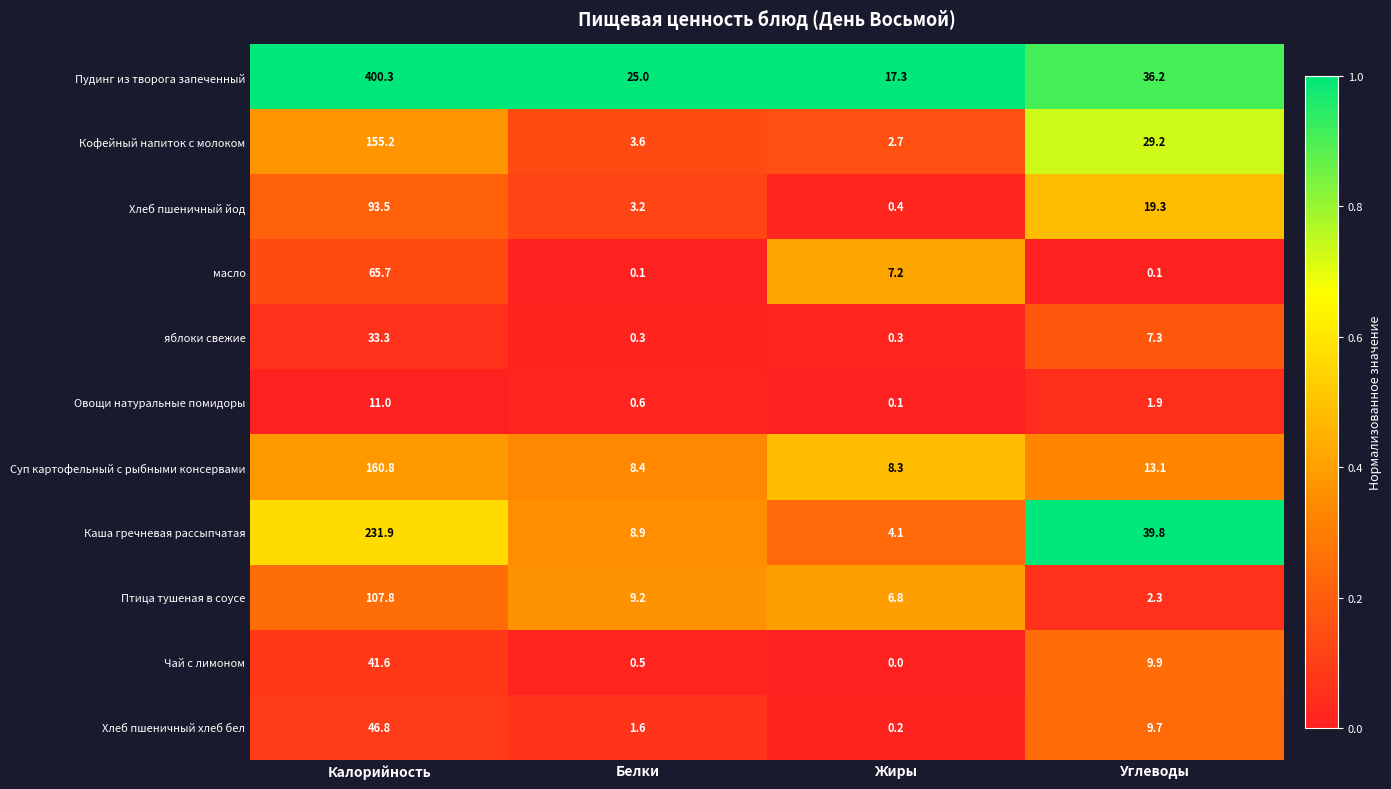

What is the spread (max minus min) of values at Углеводы?

39.7